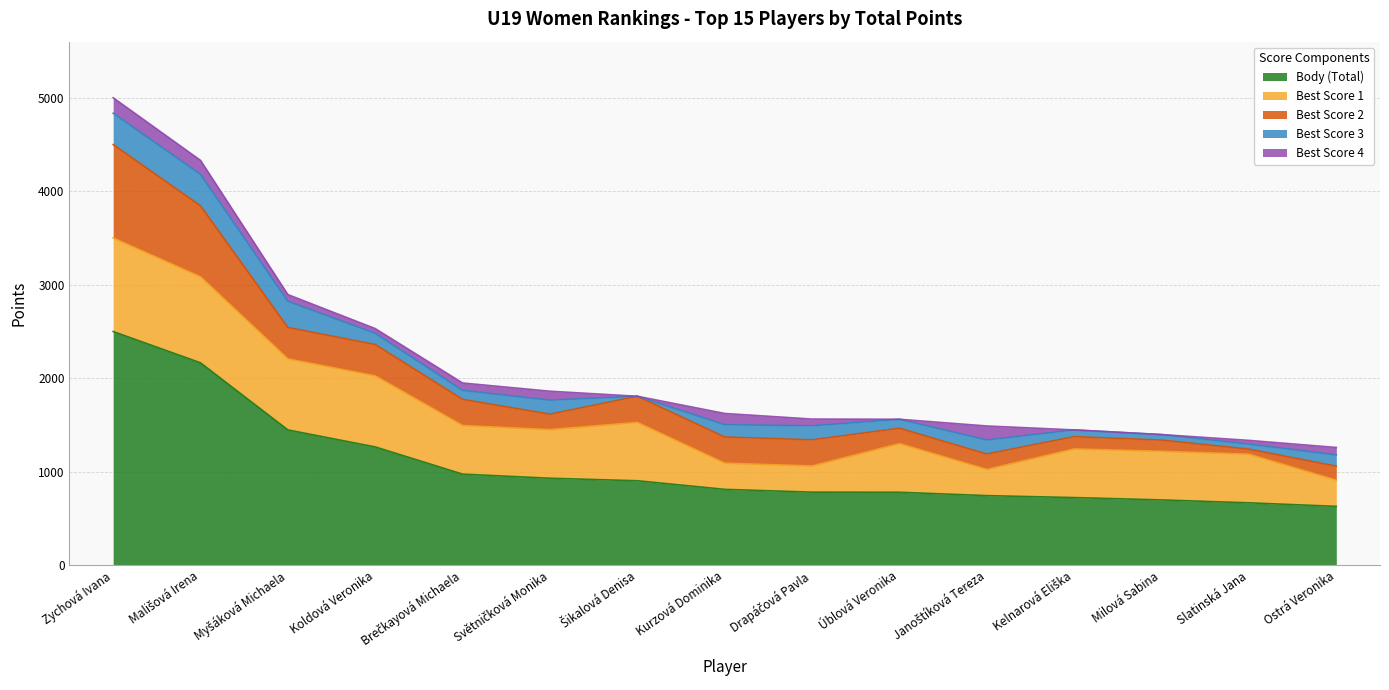

Which has a higher value, Zychová Ivana or Koldová Veronika?

Zychová Ivana